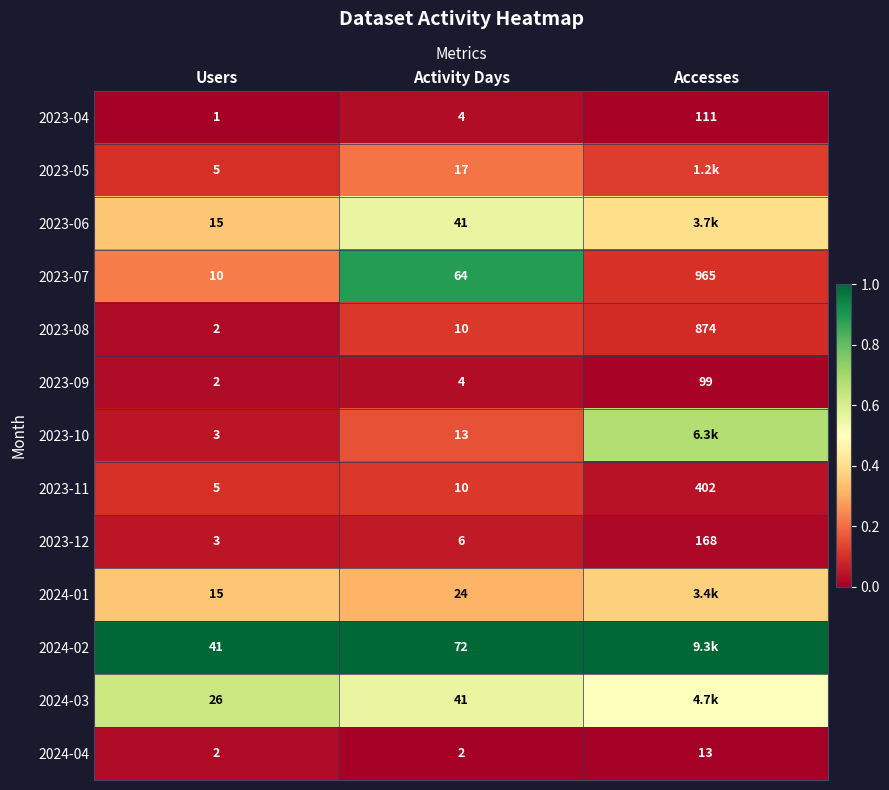

List the labels in order of 2023-11 value, largest first.

Accesses, Activity Days, Users